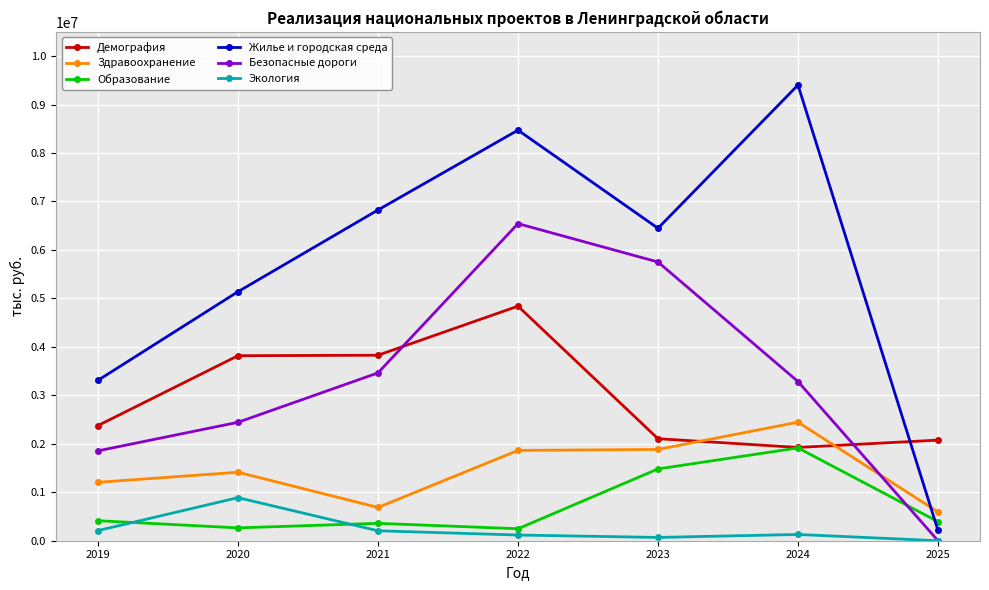

How many lines are shown in the chart?

6